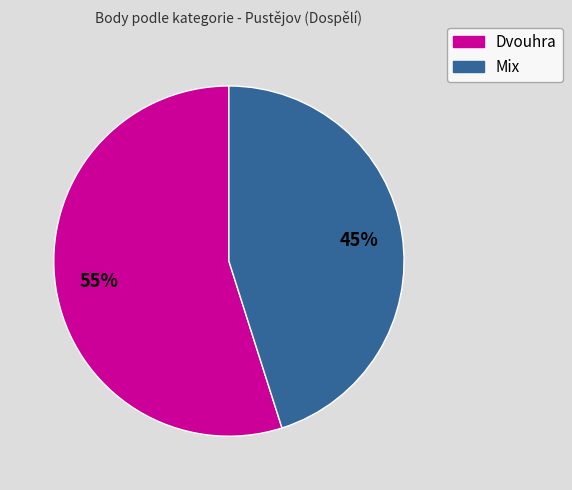

Is there a majority slice in this chart?

Yes